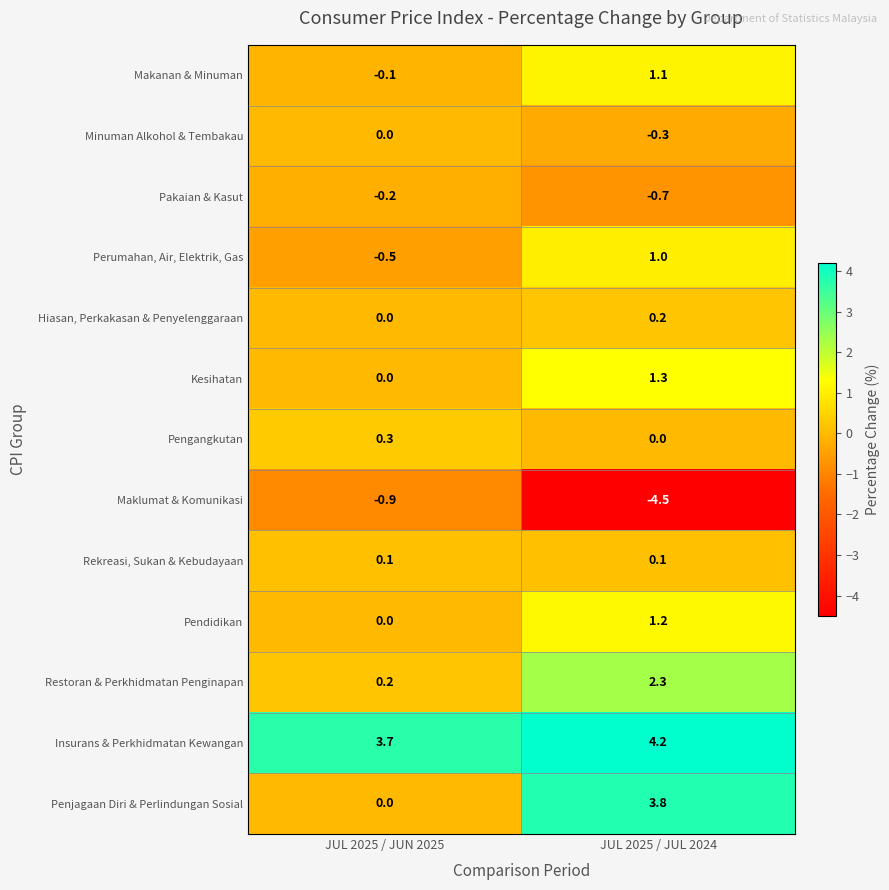

Read the Restoran & Perkhidmatan Penginapan value at JUL 2025 / JUL 2024.

2.3